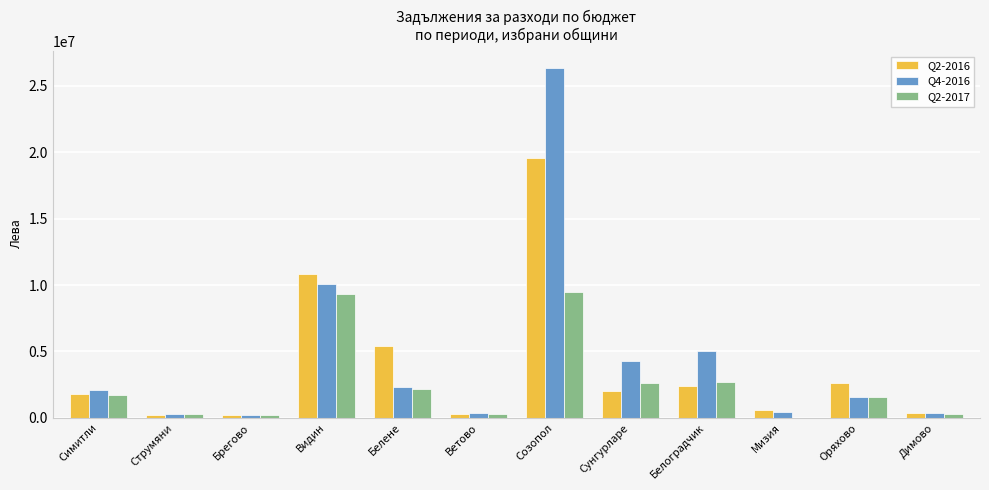

True or false: Q4-2016 has a value of 3620918 at Симитли.

False